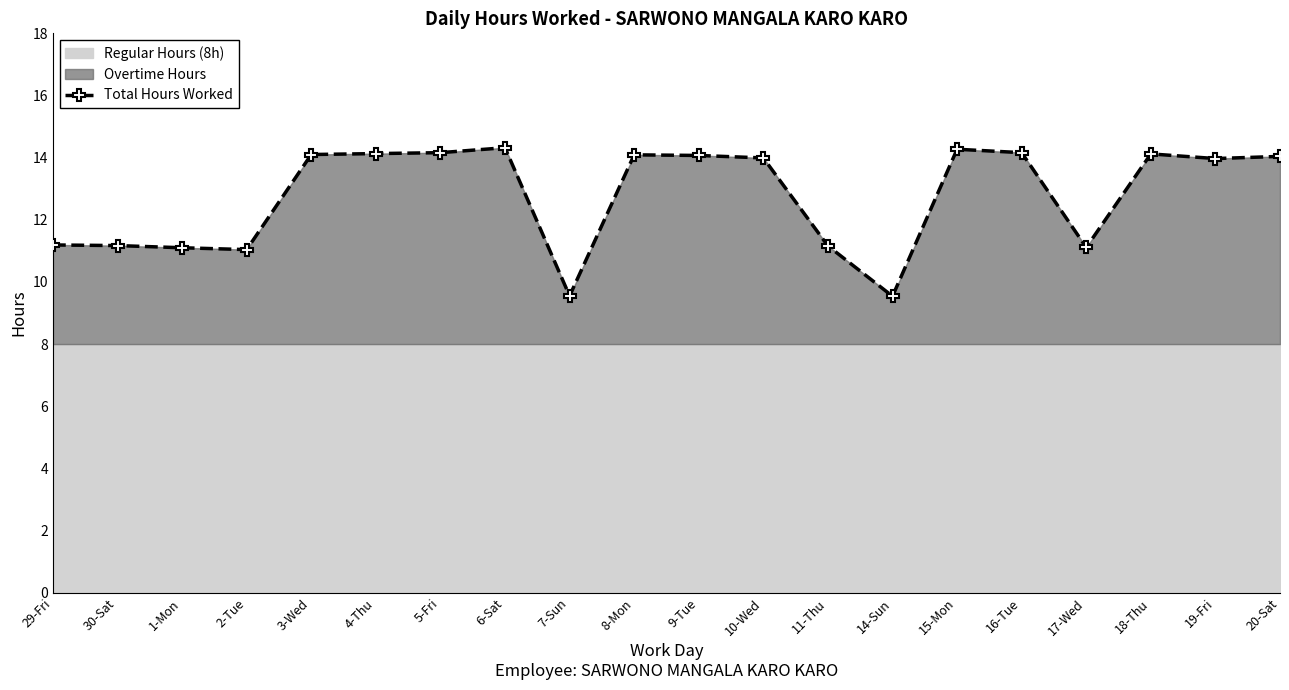

At which category does the chart reach its peak across all series?

6-Sat